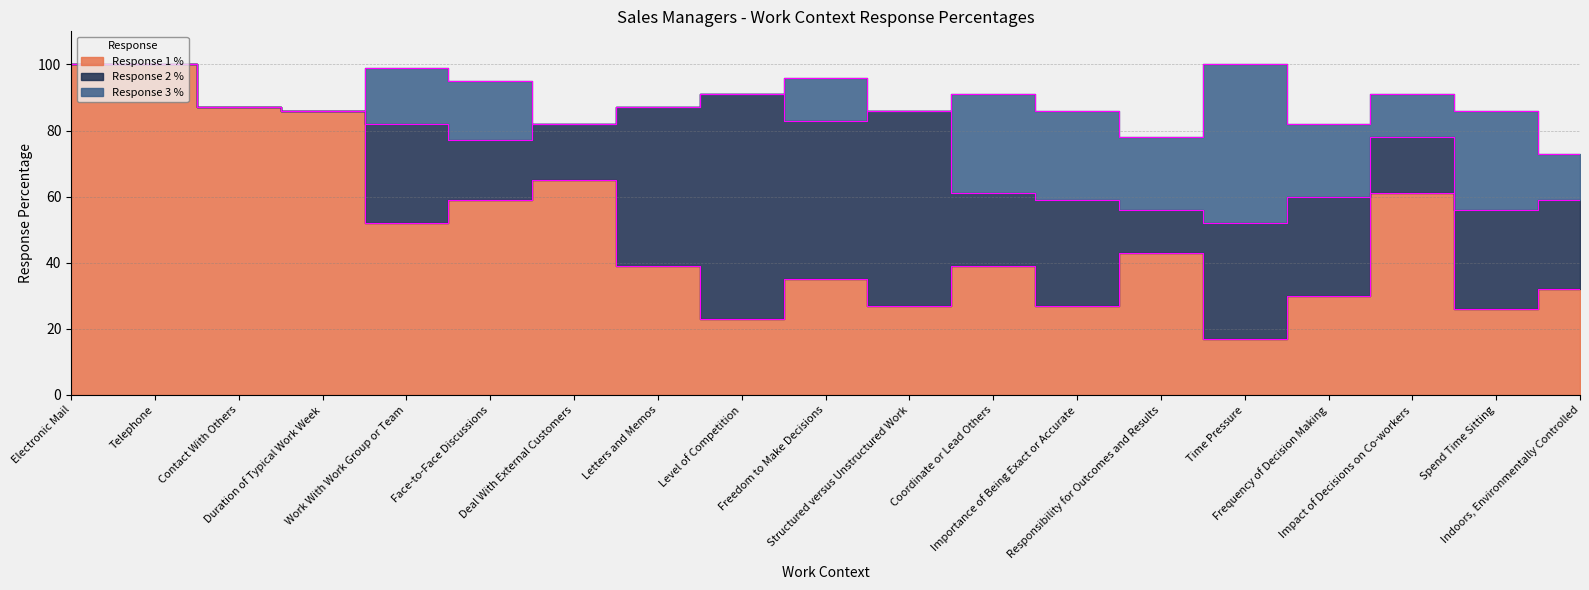

What is the label of the 11th point from the right?

Level of Competition